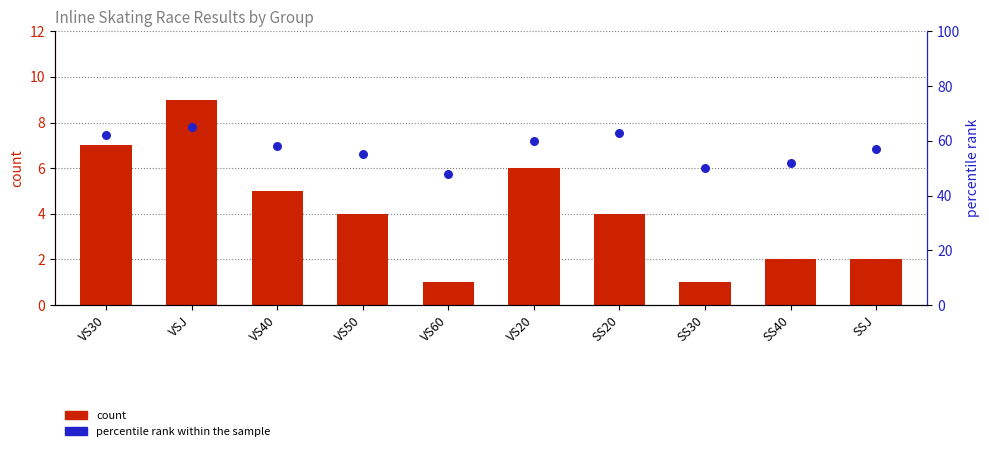

At how many categories does at least one series exceed 48?

9